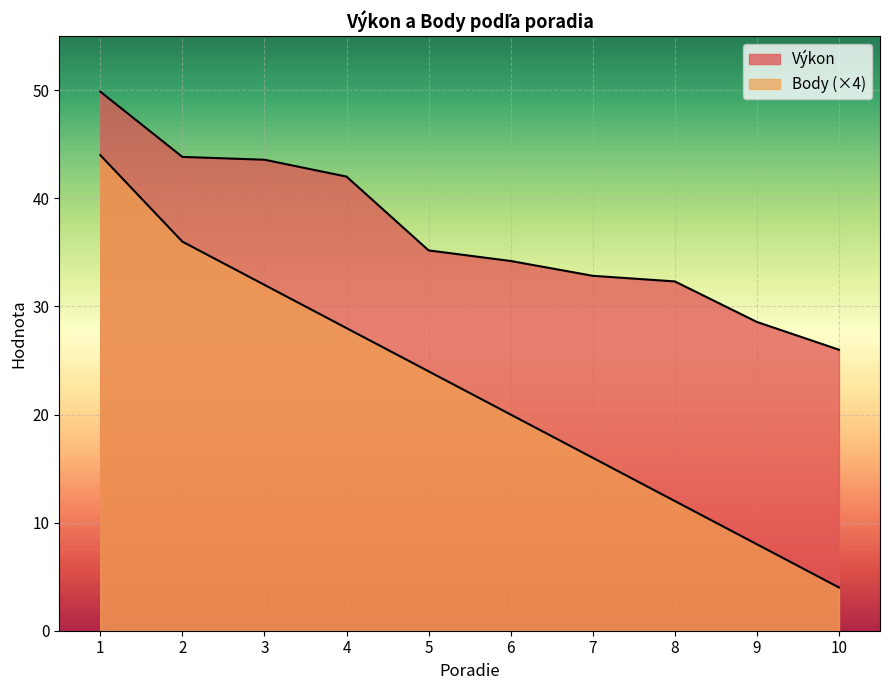

How many series are shown in this chart?

2